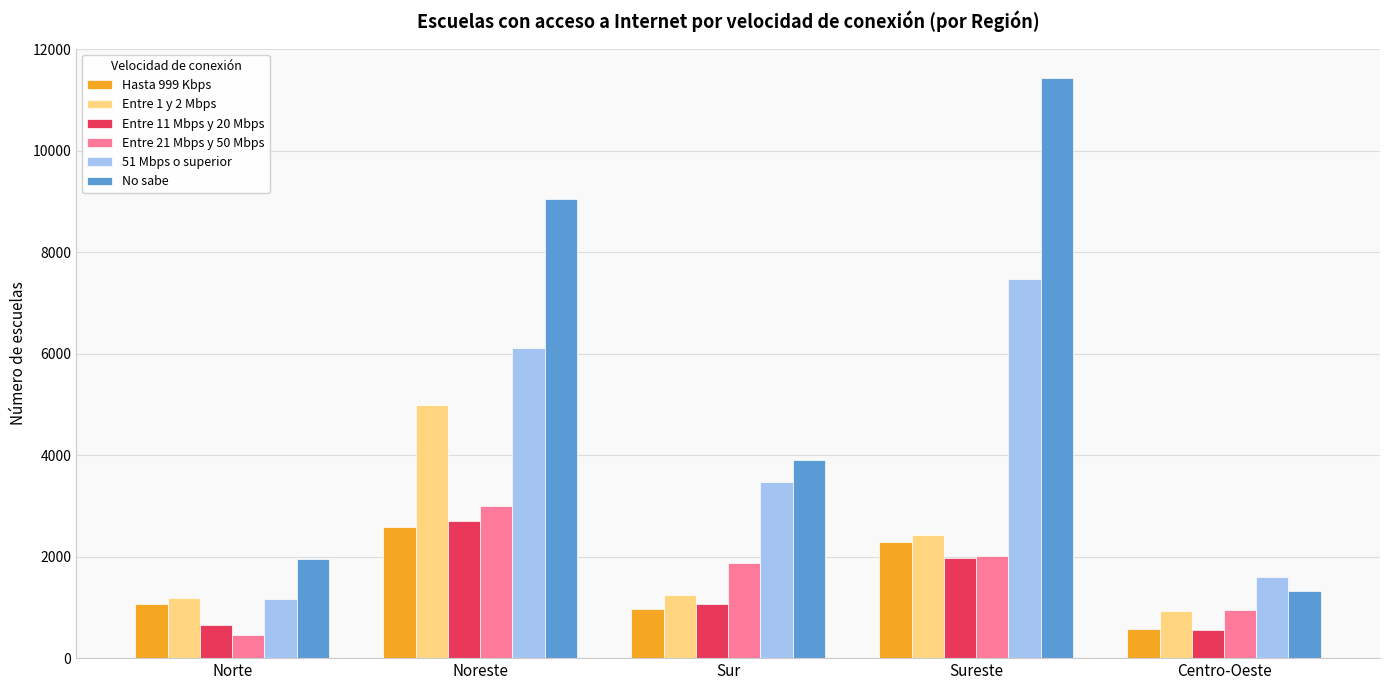

Which series has the widest spread of values?

No sabe